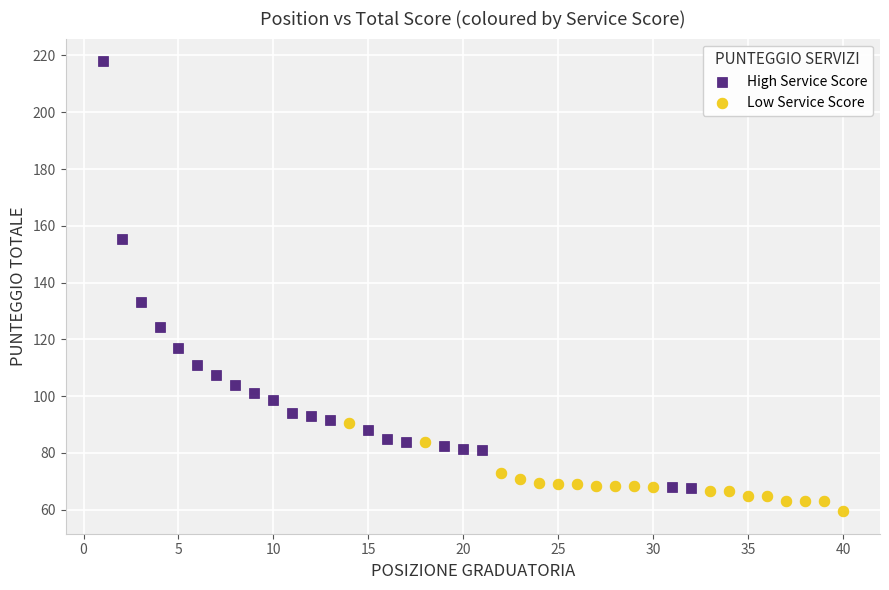

Which series contains the lowest Y value?

Low Service Score